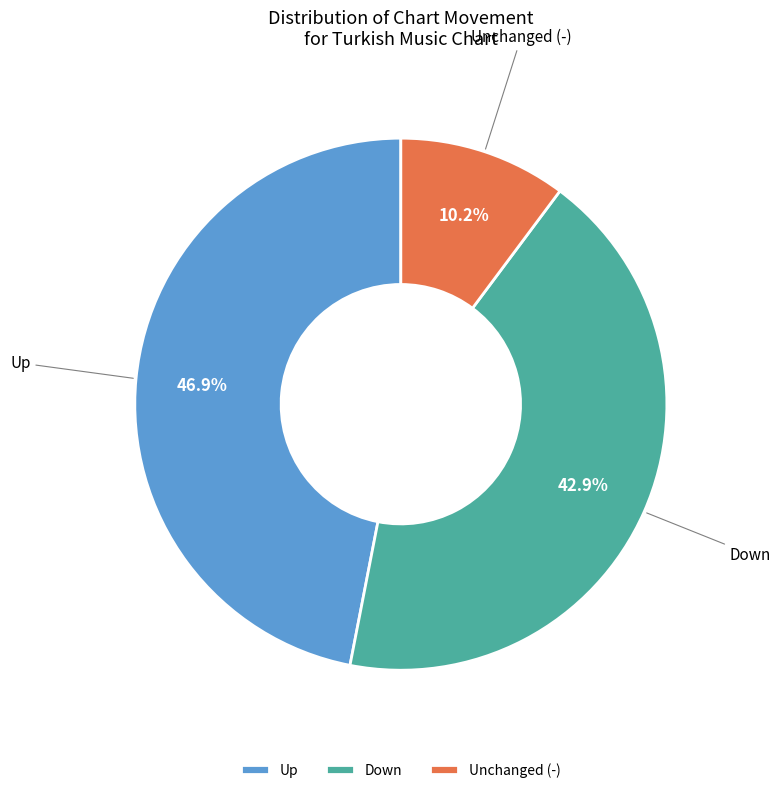

Between Down and Unchanged (-), which is larger?

Down